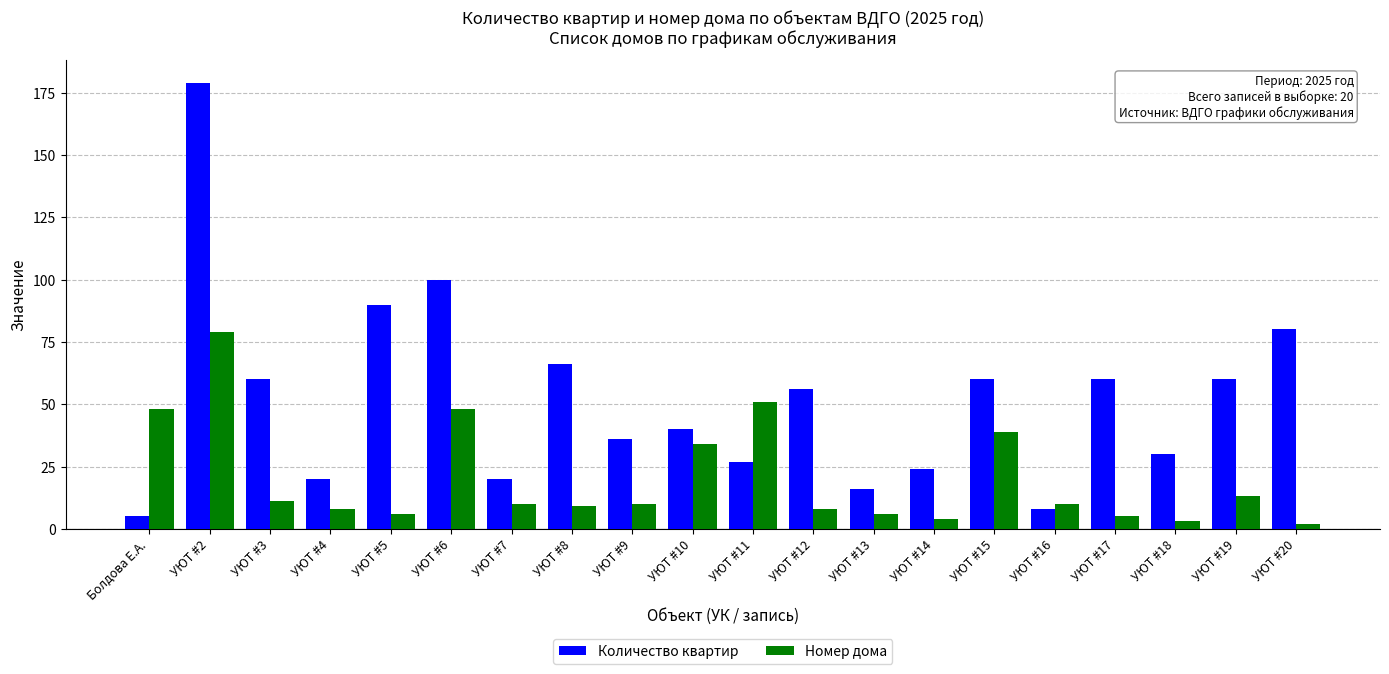

At which category does the chart reach its peak across all series?

УЮТ #2